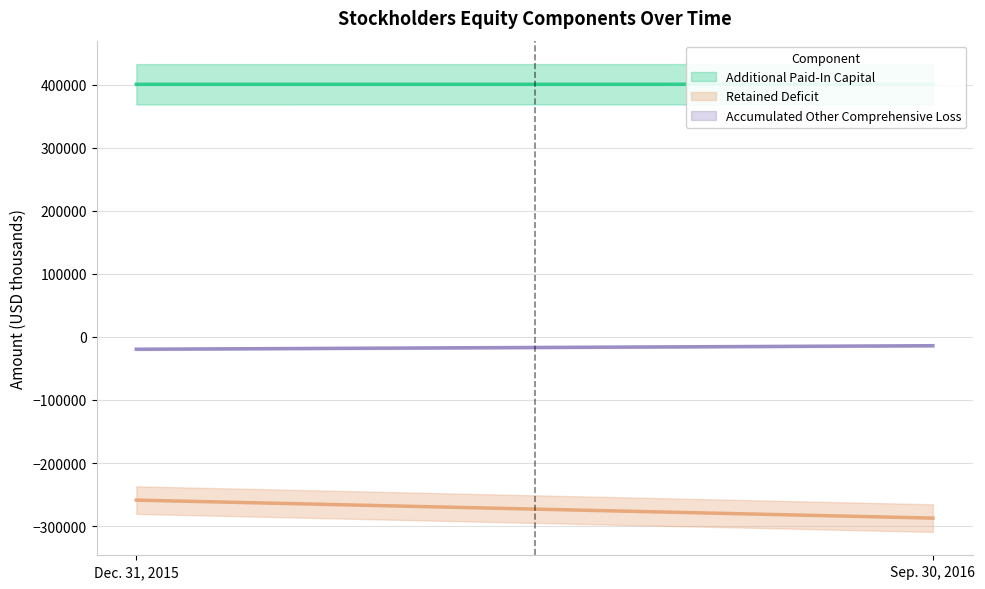

What are all the series names shown in the legend?

Additional Paid-In Capital, Retained Deficit, Accumulated Other Comprehensive Loss